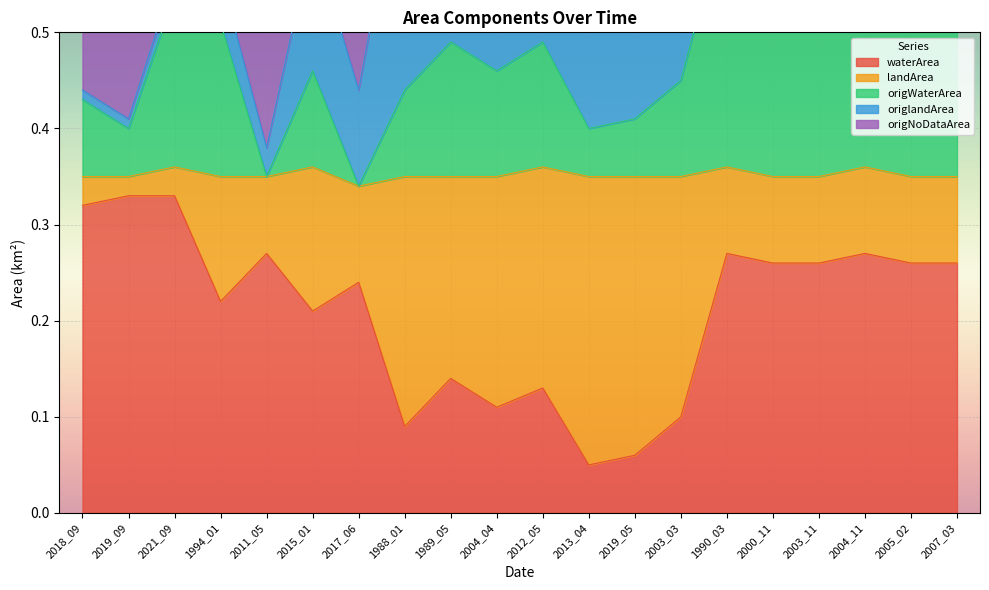

At which category is the sum across all series the highest?

1990_03